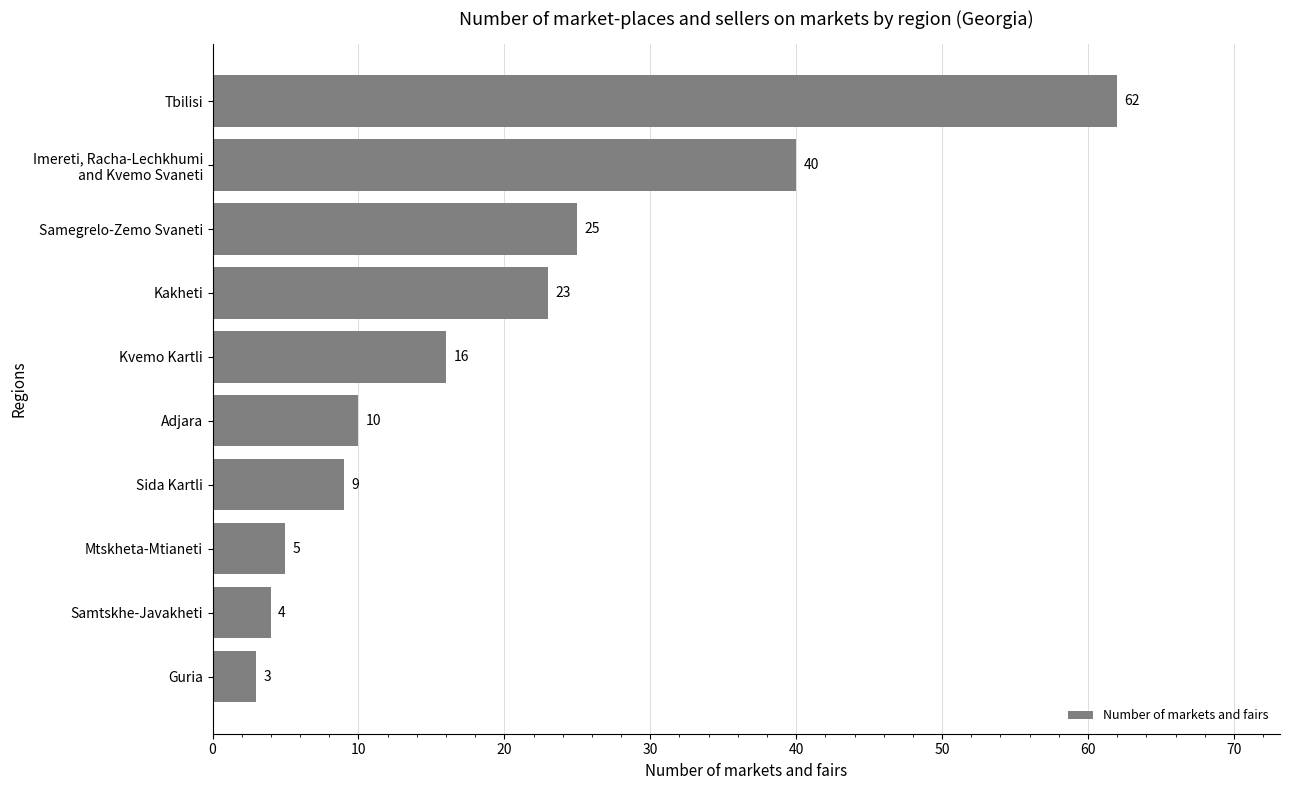

Is it true that the value at Samtskhe-Javakheti is 4?

True